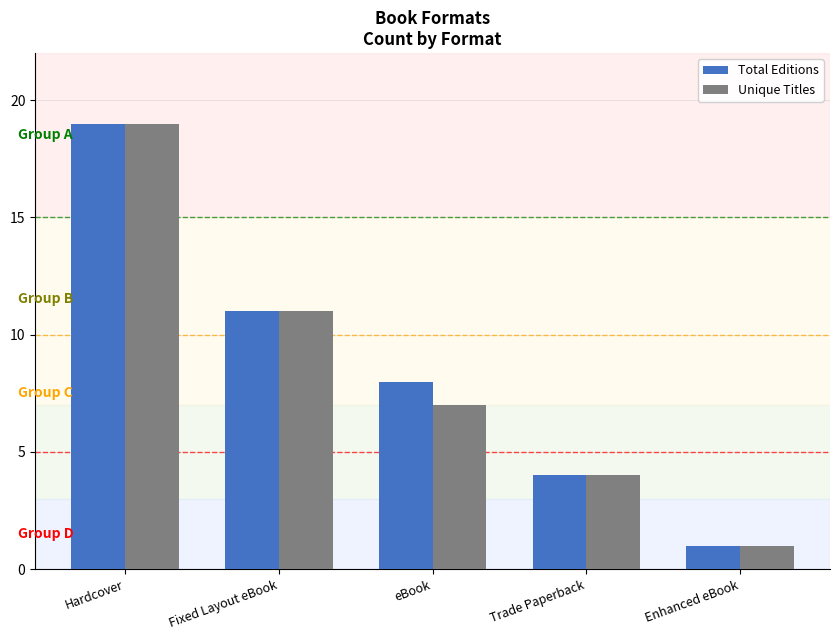

Reading left to right, extract all data points from this chart.

Total Editions: 19	11	8	4	1
Unique Titles: 19	11	7	4	1